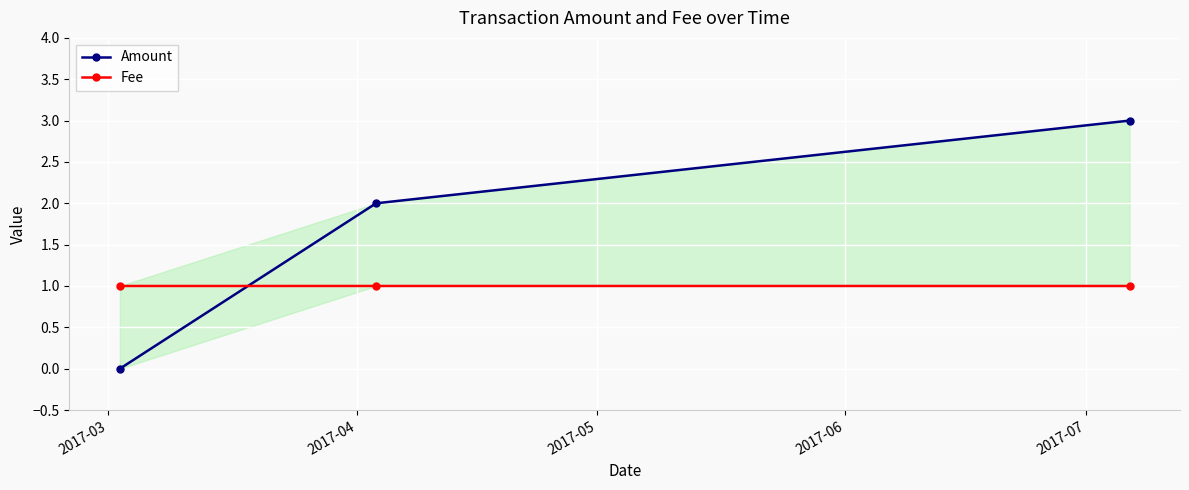

What is the value of the Amount point at the 3rd from the left?

3.0